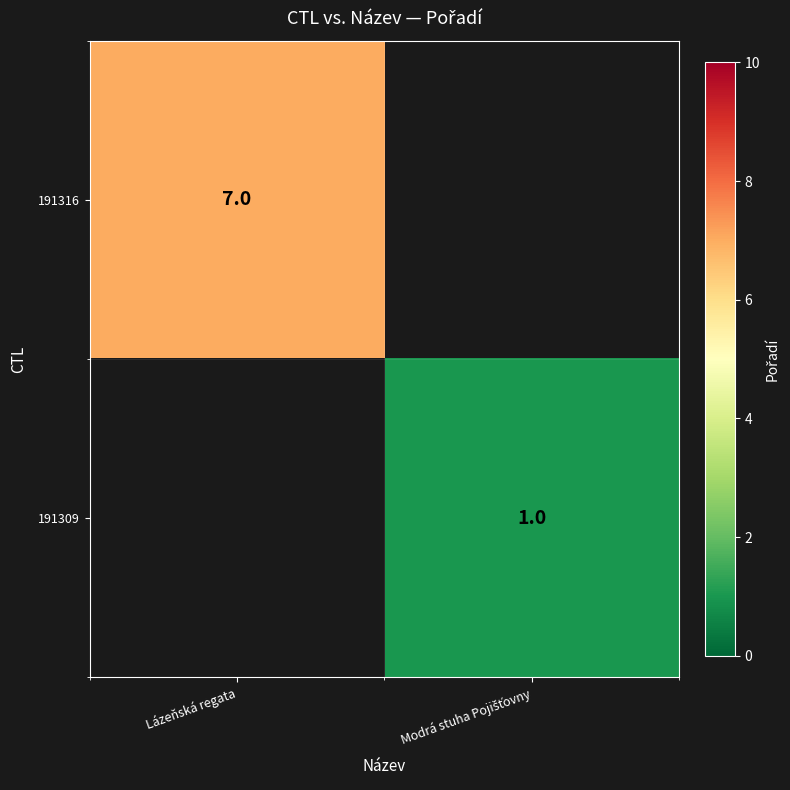

The 191316 series shows 5 at Lázeňská regata. True or false?

False